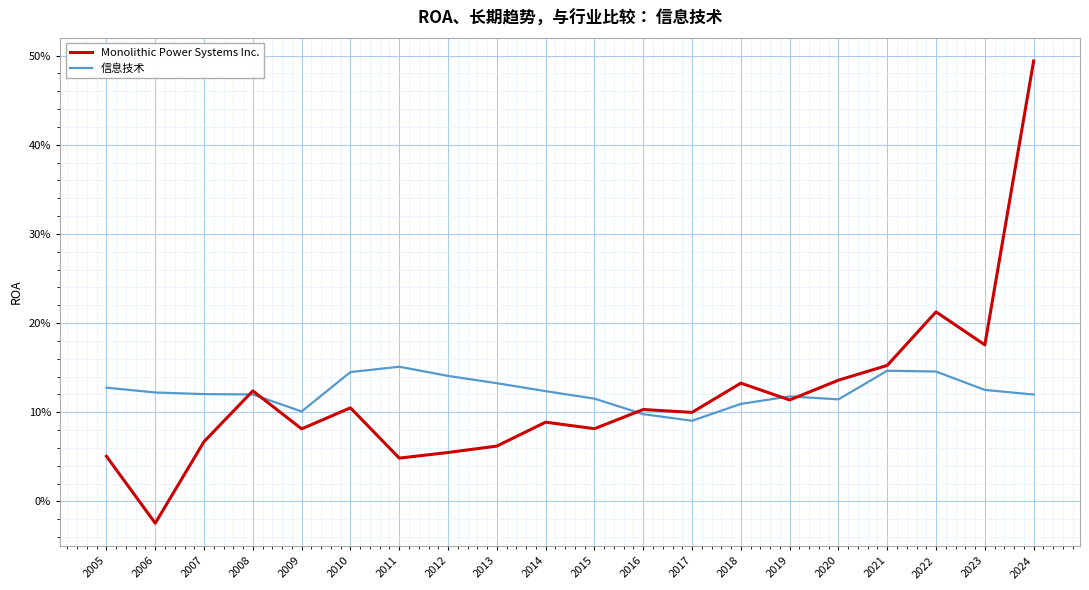

What is the difference between the Monolithic Power Systems Inc. values at 2021 and 2017?

0.1